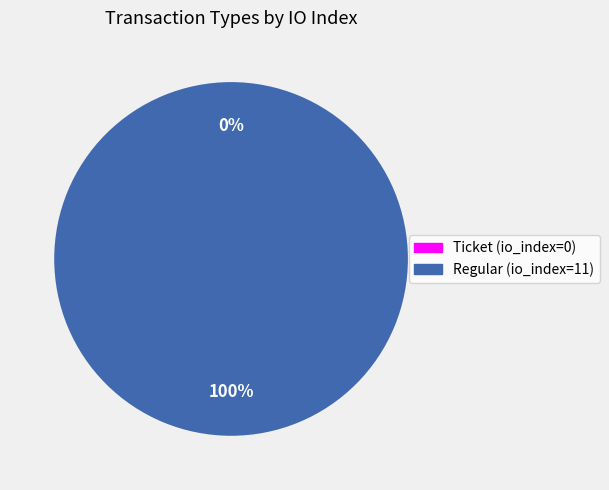

Is it true that Ticket (io_index=0) is 0% of the pie?

True